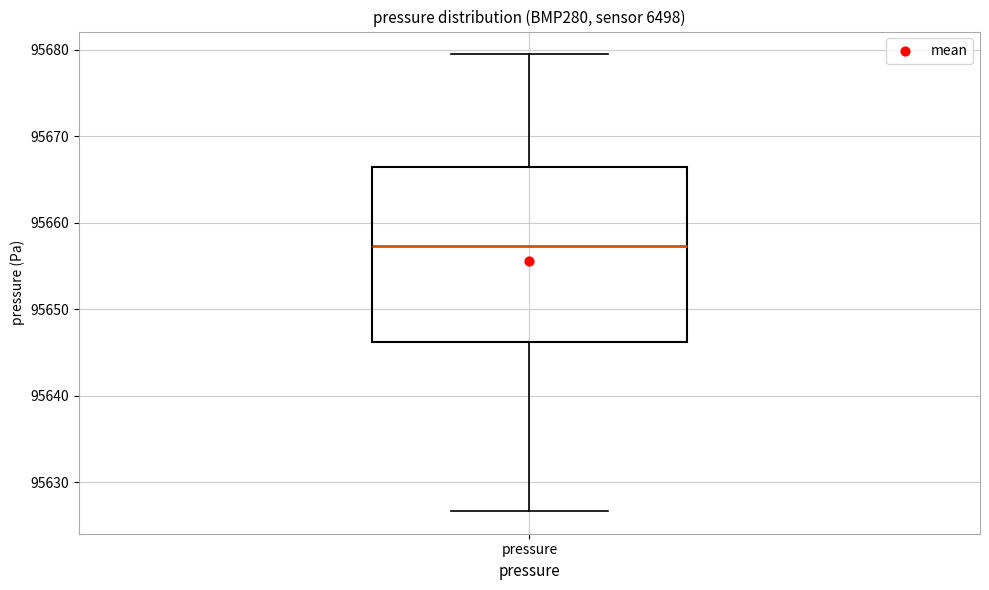

Transcribe this box plot: give where the median line is, the range the box spans, and where the two whiskers end, as read against the y-axis. The values are not printed on the chart, so give them approximately, as read against the axis.

median 95657, box 95646 to 95666, whiskers 95627 to 95679